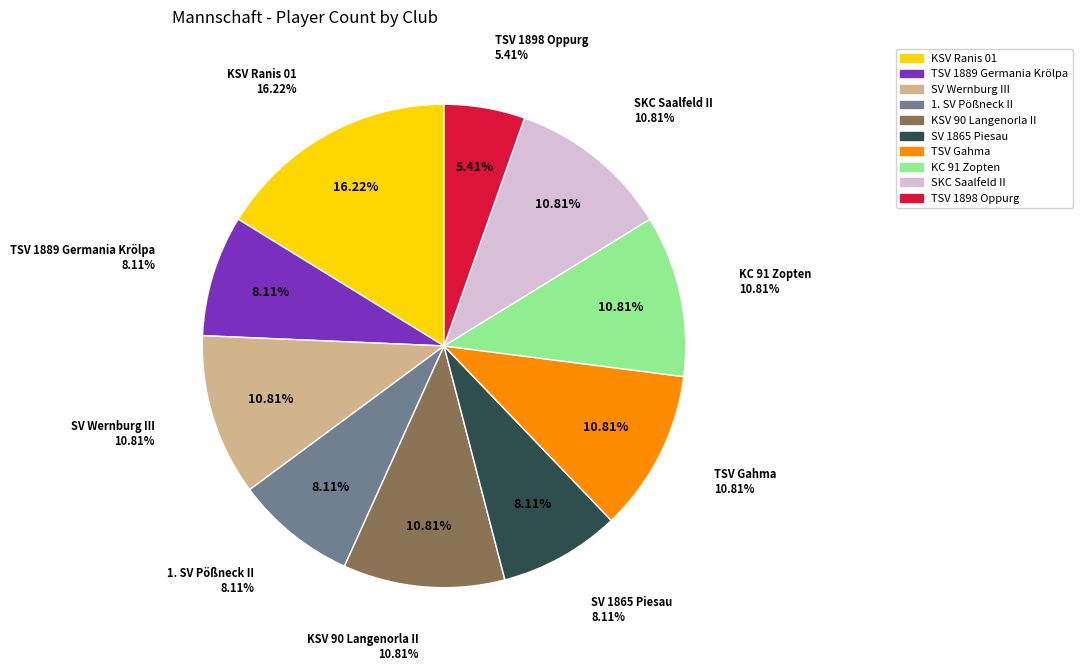

Rank the categories by value from highest to lowest.

KSV Ranis 01, SV Wernburg III, KSV 90 Langenorla II, TSV Gahma, KC 91 Zopten, SKC Saalfeld II, TSV 1889 Germania Krölpa, 1. SV Pößneck II, SV 1865 Piesau, TSV 1898 Oppurg